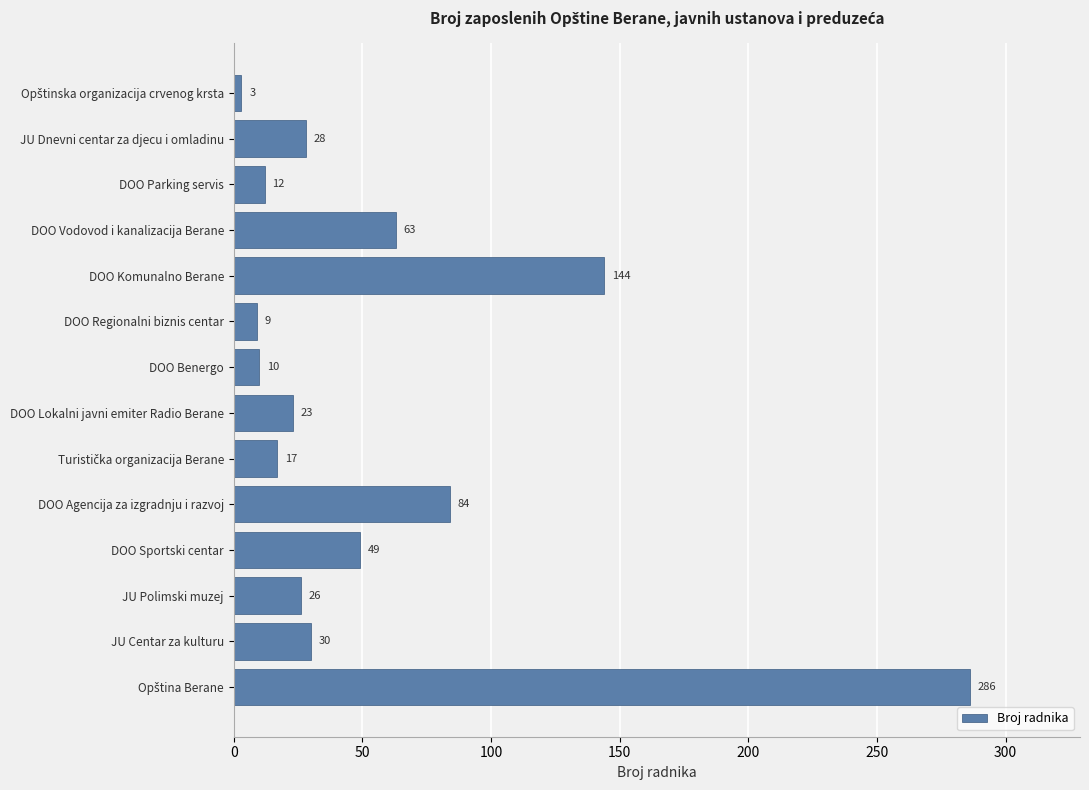

Reading top to bottom, what are all the values shown in this chart?

3	28	12	63	144	9	10	23	17	84	49	26	30	286